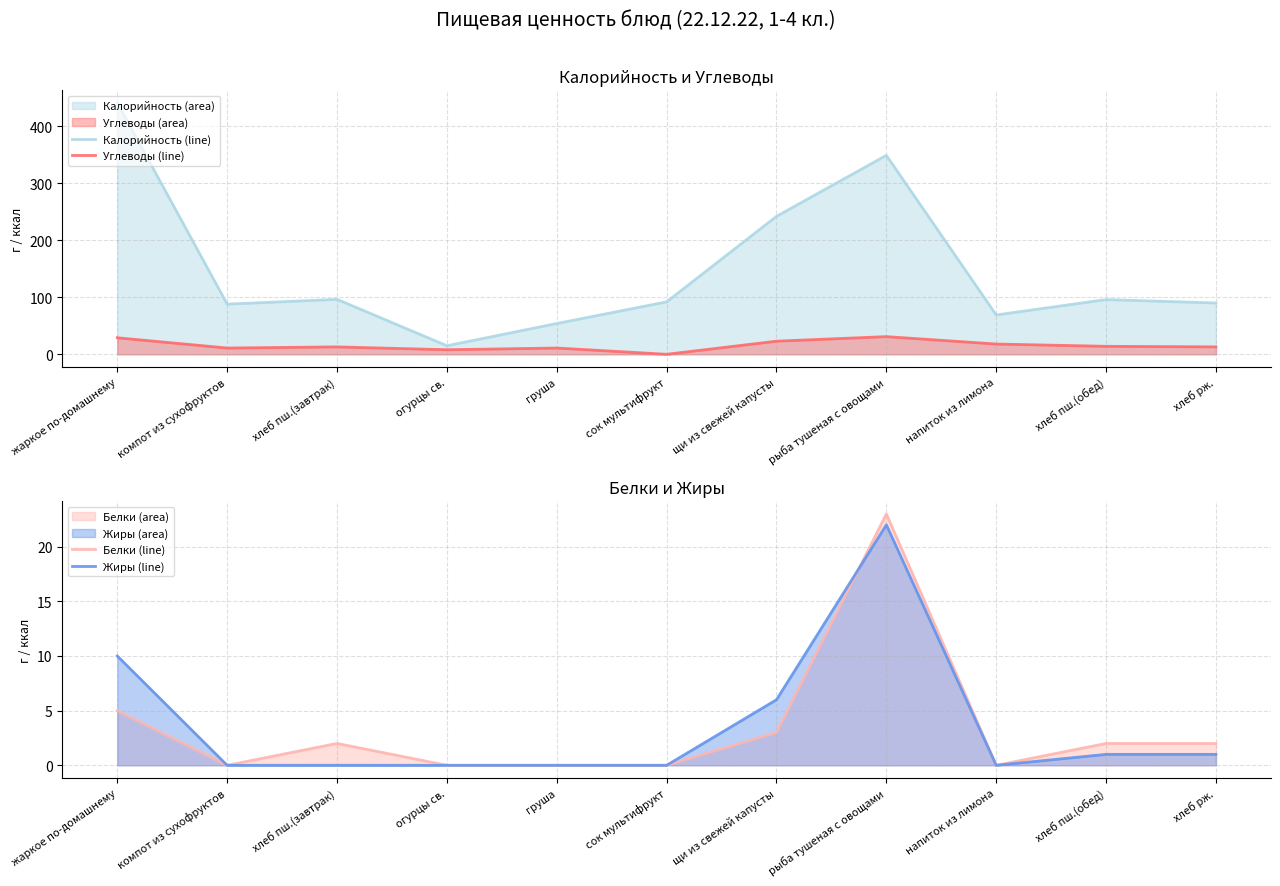

List the labels in order of Калорийность (line) value, smallest first.

огурцы св., груша, напиток из лимона, компот из сухофруктов, хлеб рж., сок мультифрукт, хлеб пш.(обед), хлеб пш.(завтрак), щи из свежей капусты, рыба тушеная с овощами, жаркое по-домашнему